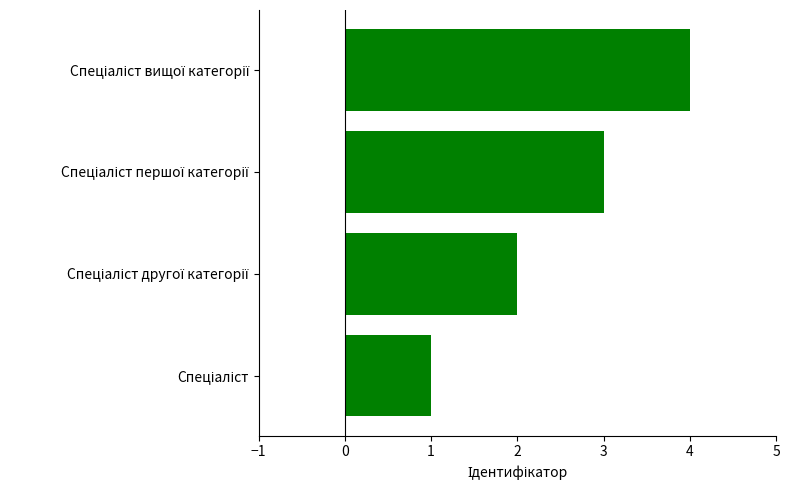

Does the chart contain stacked bars?

No